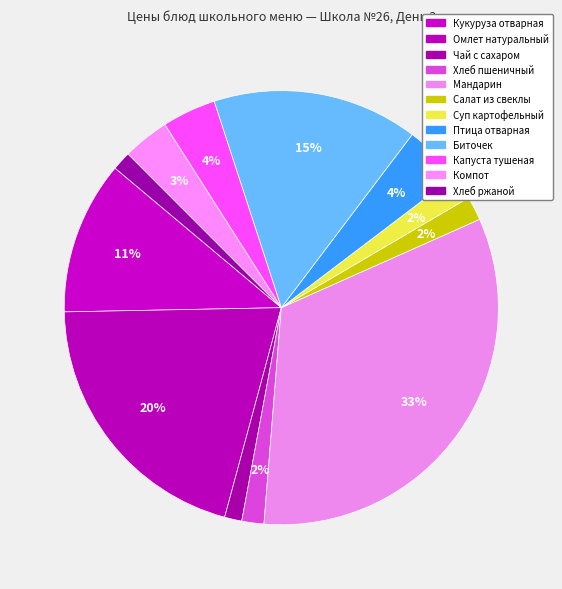

How many slices are in this pie chart?

12